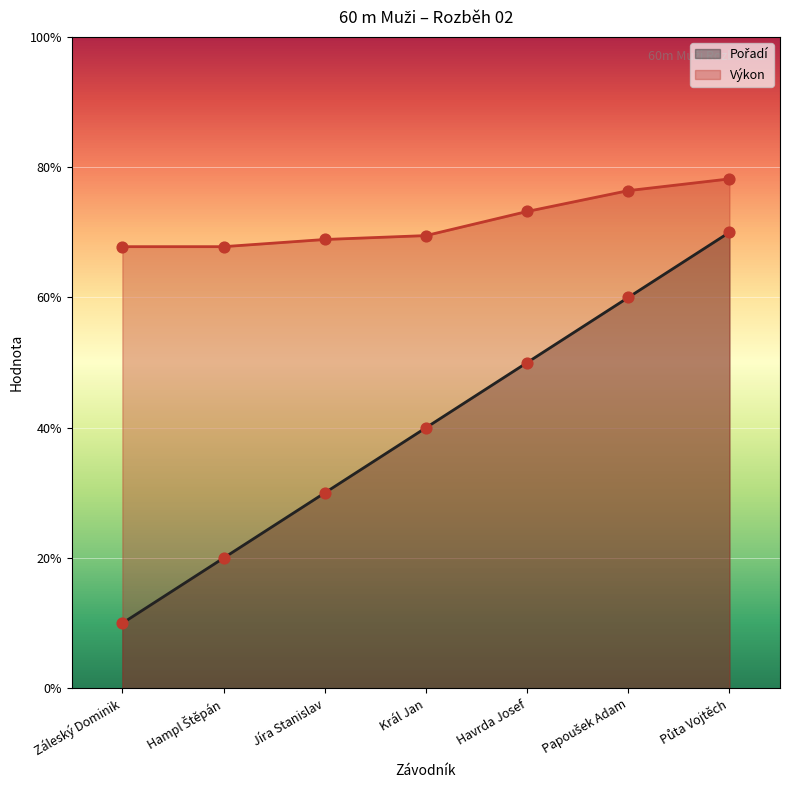

Is the value of Výkon at Záleský Dominik greater than the value of Pořadí at Hampl Štěpán?

Yes